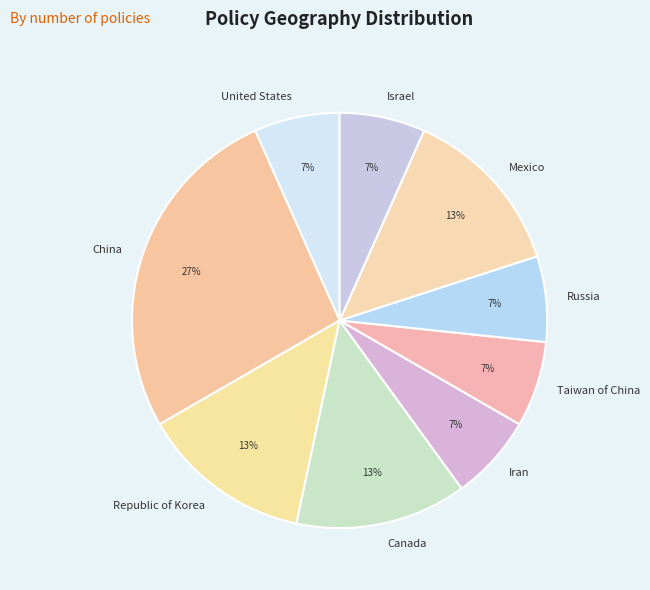

Is Israel the majority of the pie?

No